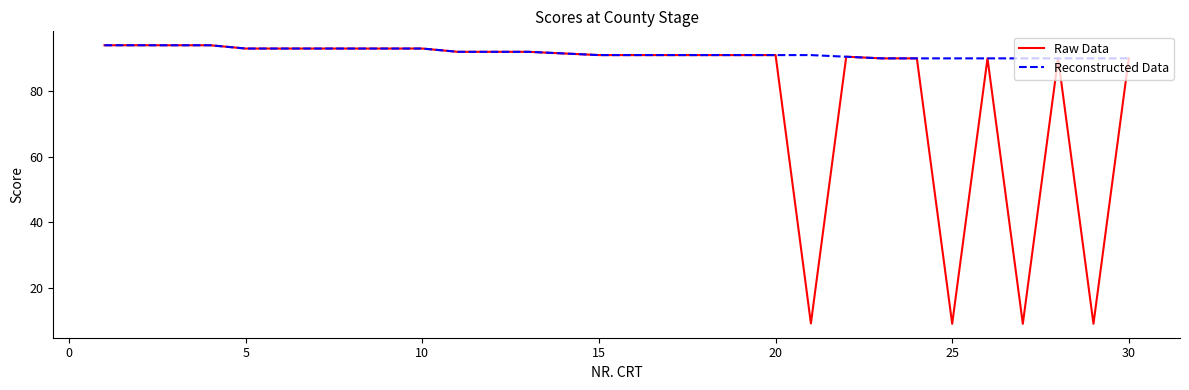

Which series has the widest spread of values?

Raw Data